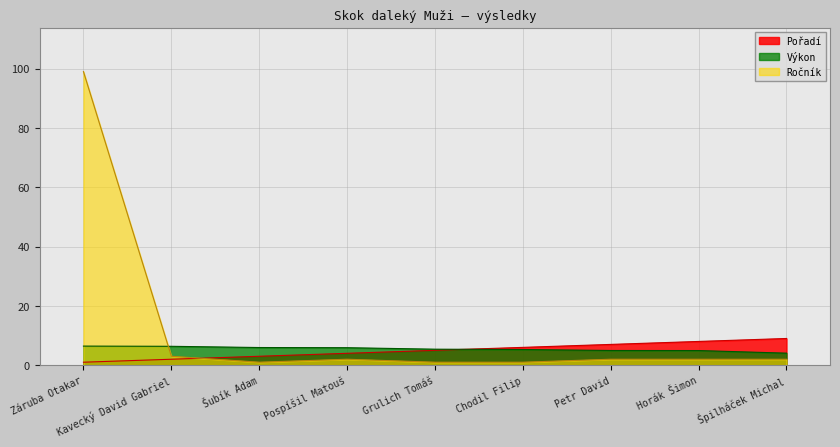

What is the difference between the maximum and minimum values in the Ročník series?

98.0